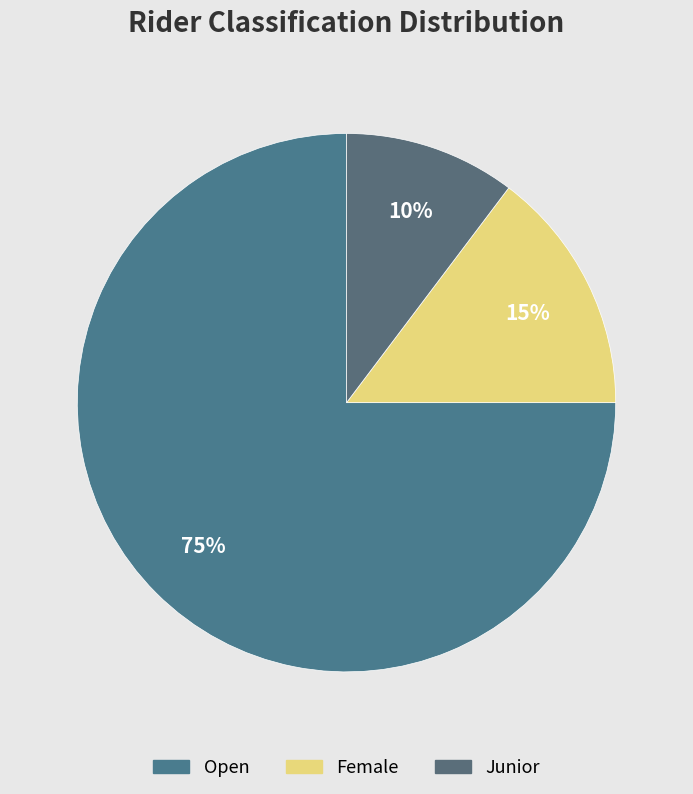

How many slices are in this pie chart?

3